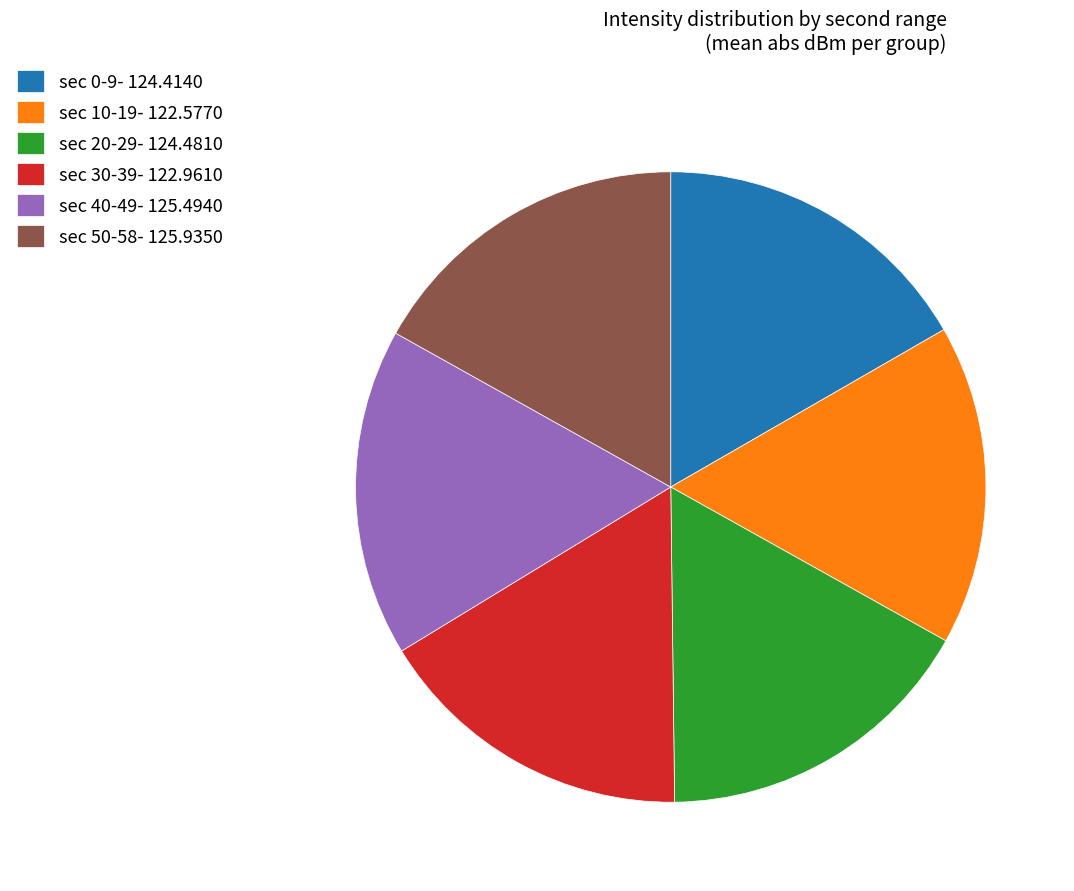

The sec 0-9- 124.4140 slice represents 9% of the pie. True or false?

False